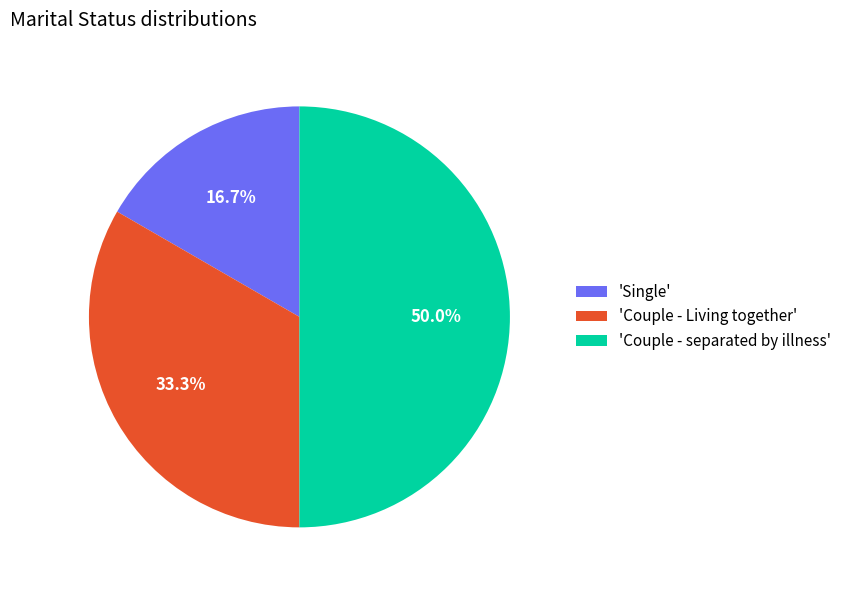

Count the number of slices in the pie.

3